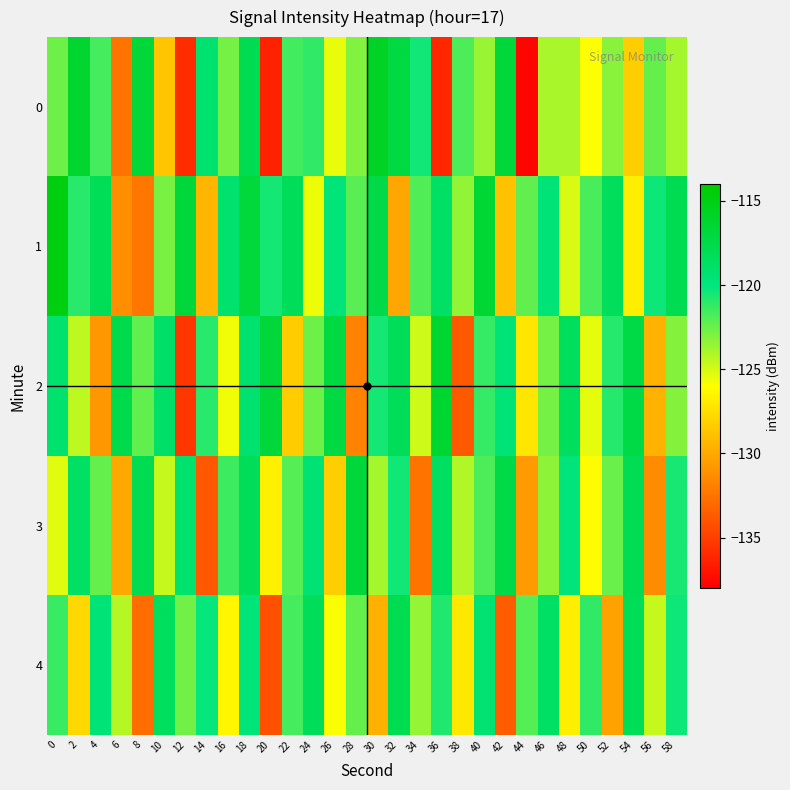

Between 12 and 58, which is larger?

58